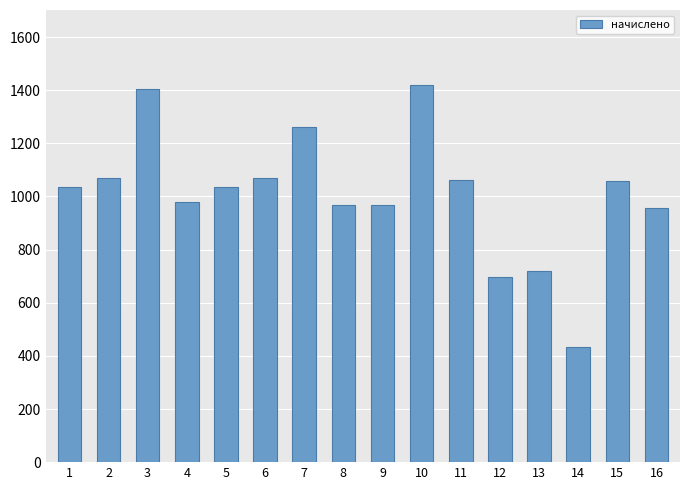

What is the value of the 9th bar from the left?

967.2